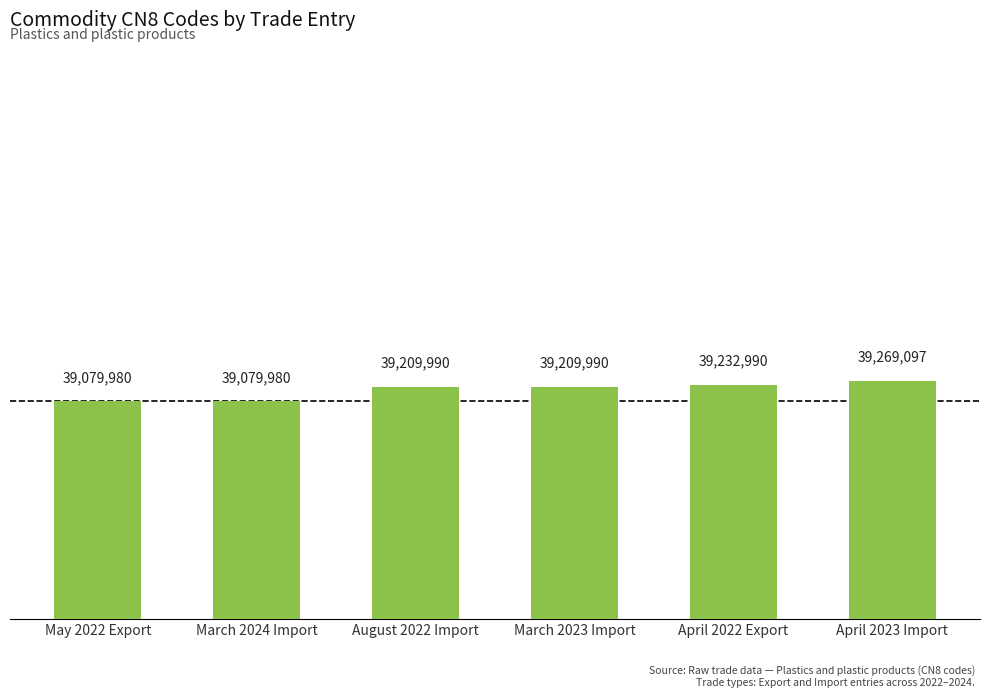

Between April 2023 Import and March 2024 Import, which is larger?

April 2023 Import